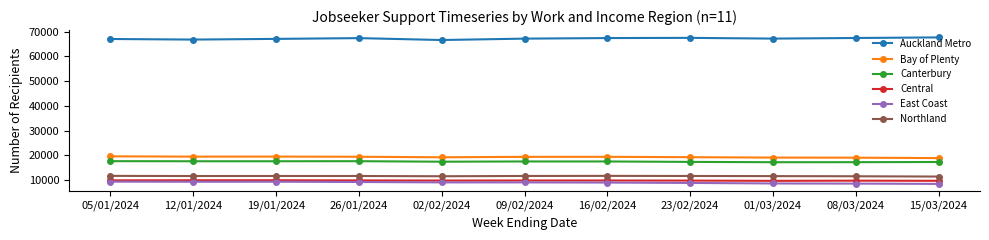

How many distinct data groups are displayed?

6